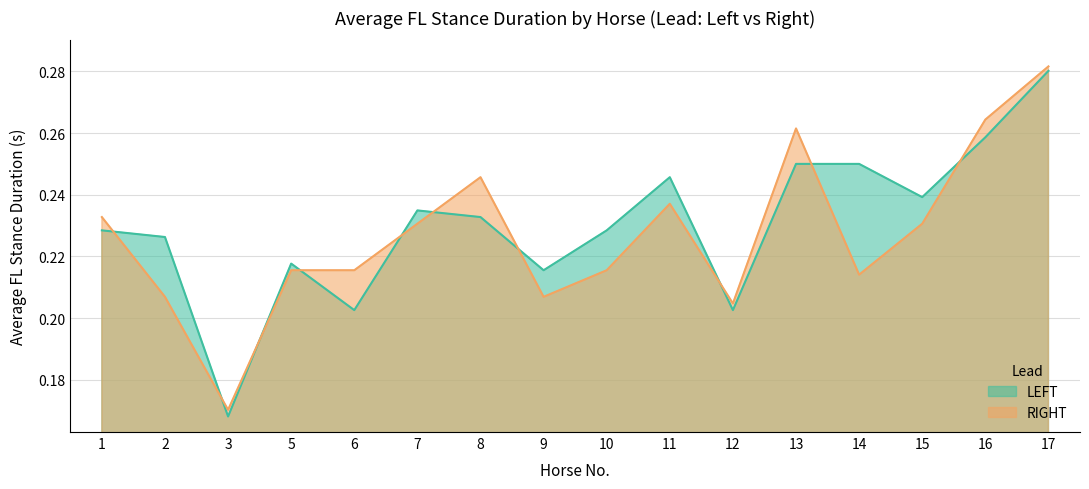

True or false: RIGHT and LEFT intersect in this chart.

True